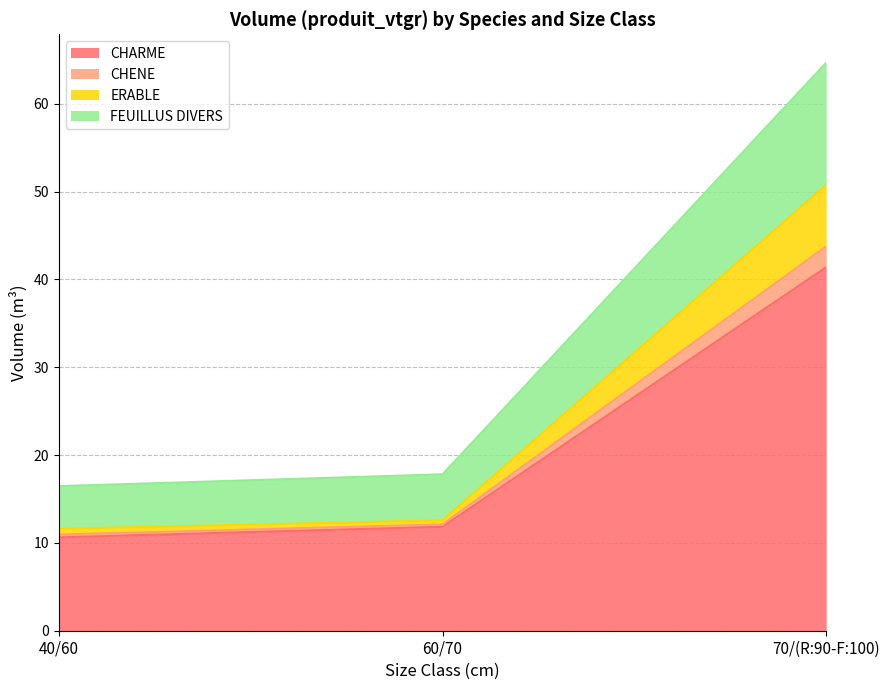

At which category is the sum across all series the highest?

70/(R:90-F:100)